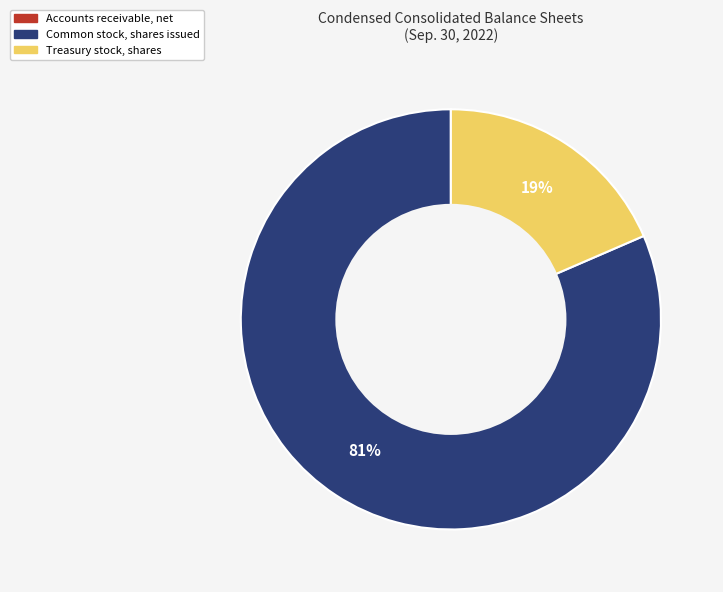

Is there a majority slice in this chart?

Yes